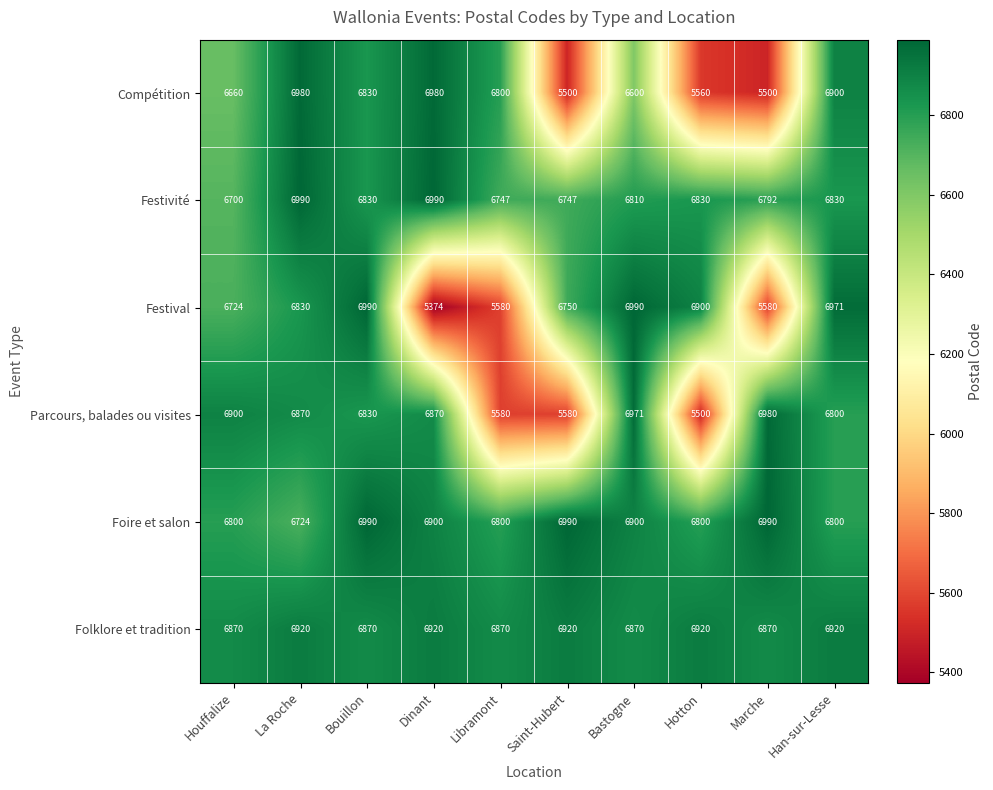

At how many categories does at least one series exceed 5997?

10